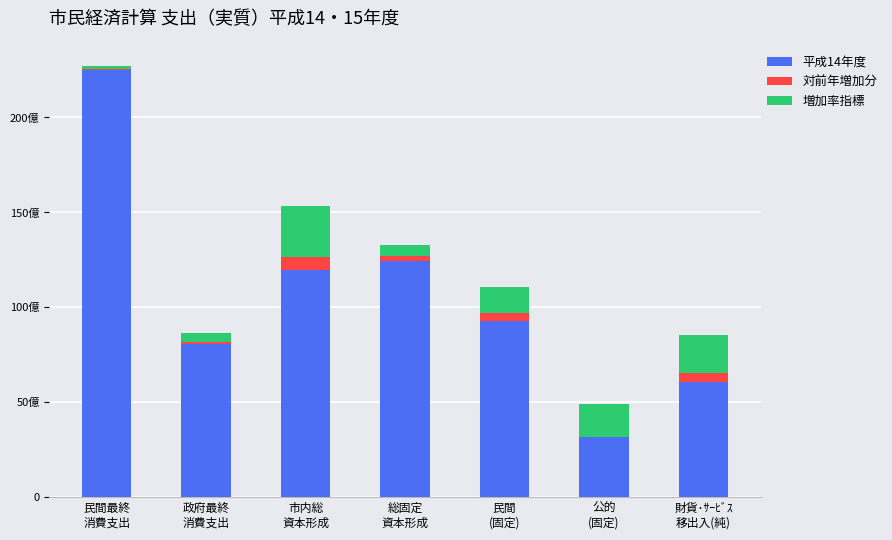

What are all the series names shown in the legend?

平成14年度, 対前年増加分, 増加率指標